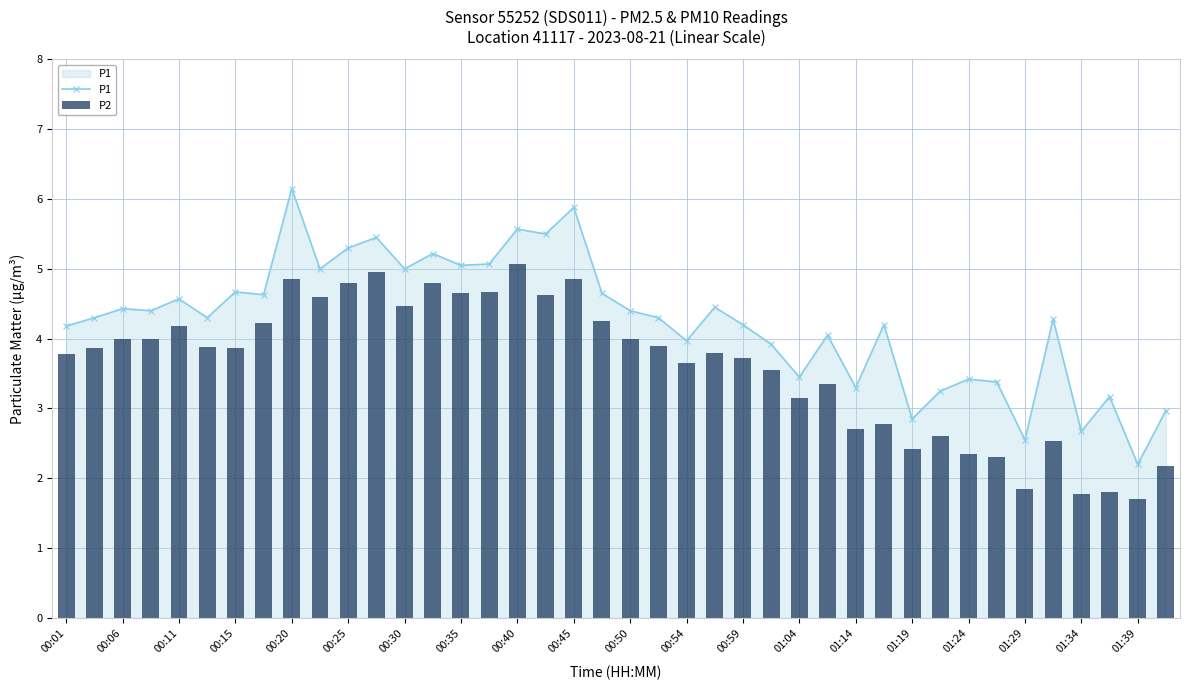

Is it true that P1 equals 8.6 at 00:40?

False